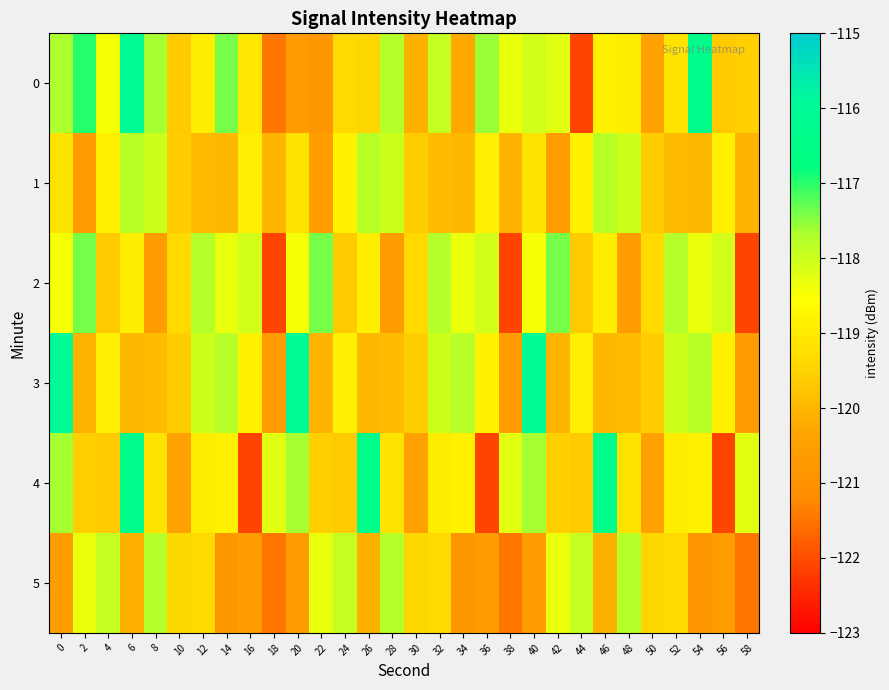

Reading right to left, list all the values displayed in this chart.

0: 58=-119.6	56=-119.7	54=-116.4	52=-119.2	50=-120.4	48=-119.0	46=-118.8	44=-122.1	42=-118.2	40=-118.1	38=-118.3	36=-117.6	34=-120.3	32=-117.9	30=-120.1	28=-117.8	26=-119.4	24=-119.4	22=-120.8	20=-120.6	18=-121.5	16=-119.1	14=-117.4	12=-118.9	10=-119.6	8=-117.7	6=-116.0	4=-118.5	2=-117.0	0=-117.7
1: 58=-120.0	56=-118.9	54=-120.0	52=-119.9	50=-119.6	48=-118.0	46=-117.8	44=-118.9	42=-120.6	40=-119.2	38=-120.0	36=-118.9	34=-120.0	32=-119.9	30=-119.6	28=-118.0	26=-117.8	24=-118.9	22=-120.6	20=-119.2	18=-120.0	16=-118.9	14=-120.0	12=-119.9	10=-119.6	8=-118.0	6=-117.8	4=-118.9	2=-120.6	0=-119.2
2: 58=-122.1	56=-118.1	54=-118.3	52=-117.8	50=-119.4	48=-120.6	46=-118.9	44=-119.6	42=-117.4	40=-118.5	38=-122.1	36=-118.1	34=-118.3	32=-117.8	30=-119.4	28=-120.6	26=-118.9	24=-119.6	22=-117.4	20=-118.5	18=-122.1	16=-118.1	14=-118.3	12=-117.8	10=-119.4	8=-120.6	6=-118.9	4=-119.6	2=-117.4	0=-118.5
3: 58=-120.6	56=-118.9	54=-117.8	52=-118.0	50=-119.6	48=-119.9	46=-120.0	44=-118.9	42=-120.0	40=-116.0	38=-120.6	36=-118.9	34=-117.8	32=-118.0	30=-119.6	28=-119.9	26=-120.0	24=-118.9	22=-120.0	20=-116.0	18=-120.6	16=-118.9	14=-117.8	12=-118.0	10=-119.6	8=-119.9	6=-120.0	4=-118.9	2=-120.0	0=-116.0
4: 58=-118.2	56=-122.1	54=-118.8	52=-119.0	50=-120.4	48=-119.2	46=-116.4	44=-119.7	42=-119.6	40=-117.7	38=-118.2	36=-122.1	34=-118.8	32=-119.0	30=-120.4	28=-119.2	26=-116.4	24=-119.7	22=-119.6	20=-117.7	18=-118.2	16=-122.1	14=-118.8	12=-119.0	10=-120.4	8=-119.2	6=-116.4	4=-119.7	2=-119.6	0=-117.7
5: 58=-121.5	56=-120.6	54=-120.8	52=-119.4	50=-119.4	48=-117.8	46=-120.1	44=-117.9	42=-118.3	40=-120.6	38=-121.5	36=-120.6	34=-120.8	32=-119.4	30=-119.4	28=-117.8	26=-120.1	24=-117.9	22=-118.3	20=-120.6	18=-121.5	16=-120.6	14=-120.8	12=-119.4	10=-119.4	8=-117.8	6=-120.1	4=-117.9	2=-118.3	0=-120.6